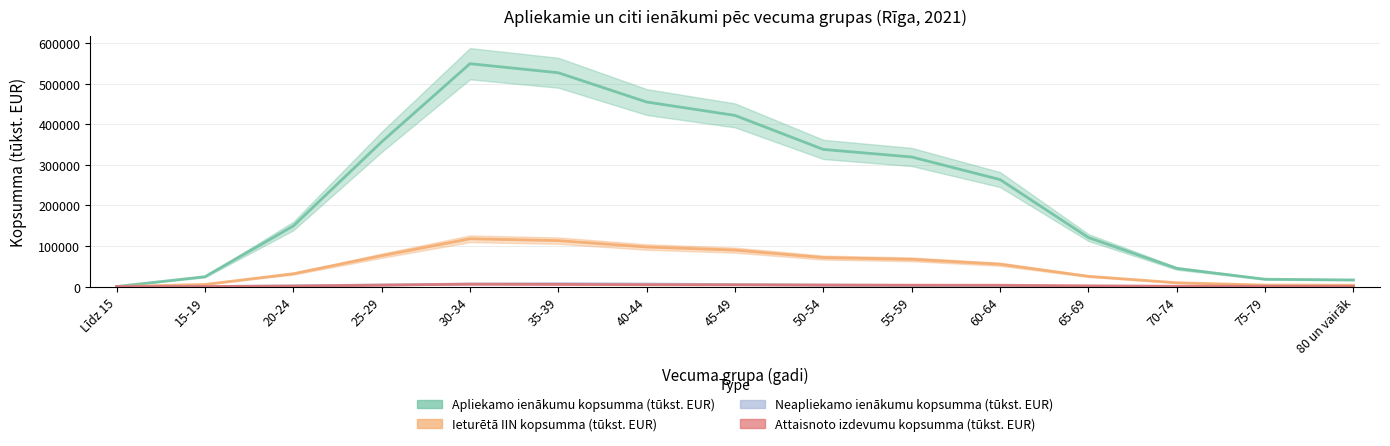

At which category does Ieturētā IIN kopsumma (tūkst. EUR) reach its first local peak?

30-34